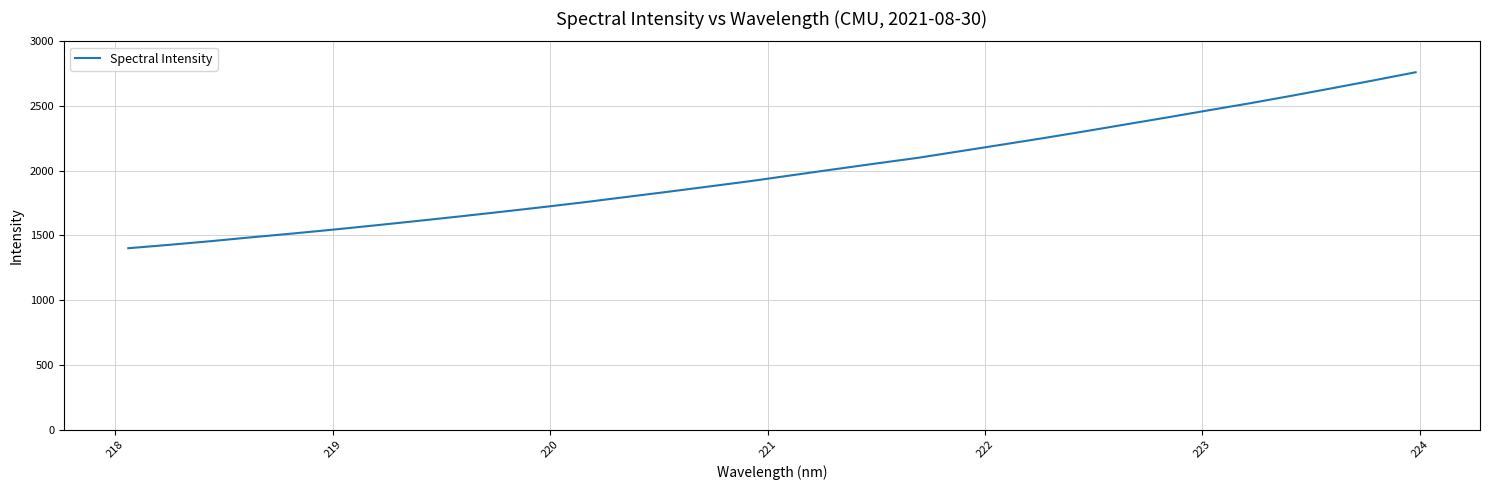

What is the difference between the maximum and minimum values?

1359.6